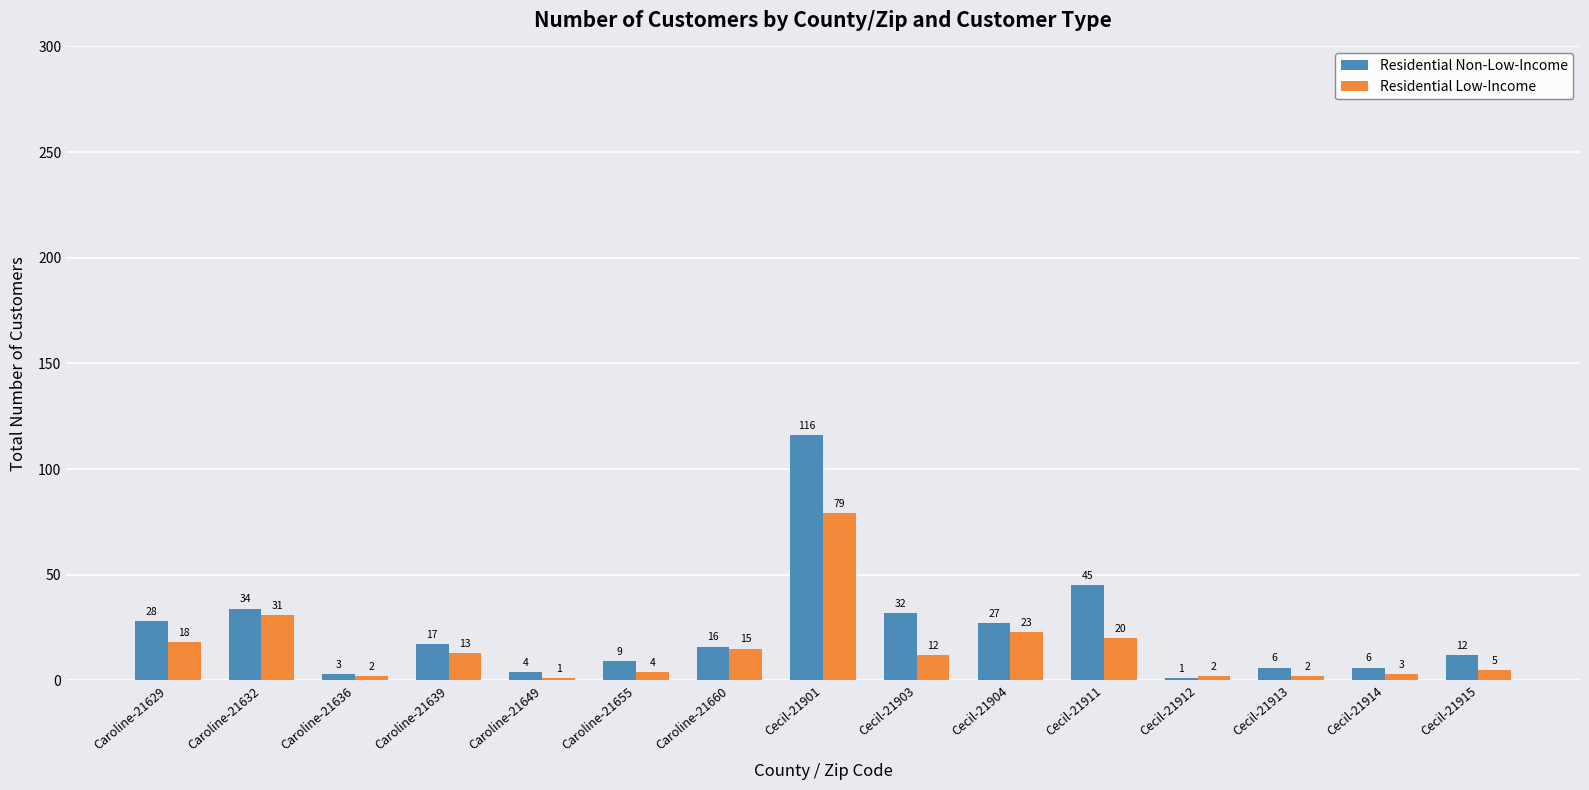

What is the difference between the maximum and second lowest values in the Residential Low-Income series?

77